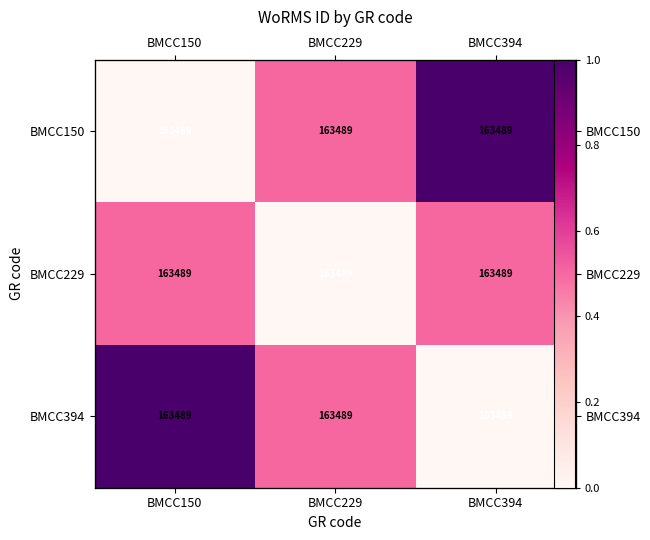

What is the difference between the highest and lowest values at BMCC394?

1.0